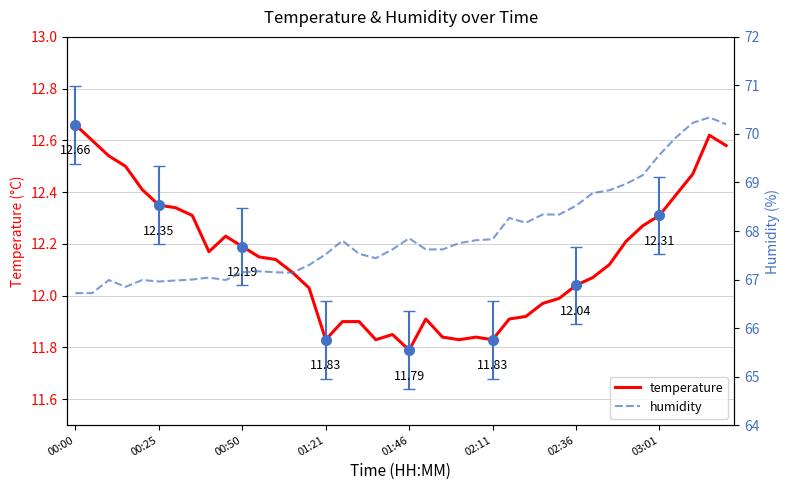

Reading left to right, transcribe all the data shown in this chart.

temperature: 12.7	12.6	12.5	12.5	12.4	12.3	12.3	12.3	12.2	12.2	12.2	12.2	12.1	12.1	12.0	11.8	11.9	11.9	11.8	11.8	11.8	11.9	11.8	11.8	11.8	11.8	11.9	11.9	12.0	12.0	12.0	12.1	12.1	12.2	12.3	12.3	12.4	12.5	12.6	12.6
humidity: 66.7	66.7	67.0	66.8	67.0	67.0	67.0	67.0	67.0	67.0	67.2	67.2	67.2	67.1	67.3	67.5	67.8	67.5	67.4	67.6	67.8	67.6	67.6	67.8	67.8	67.8	68.3	68.2	68.3	68.3	68.5	68.8	68.8	69.0	69.2	69.6	69.9	70.2	70.3	70.2